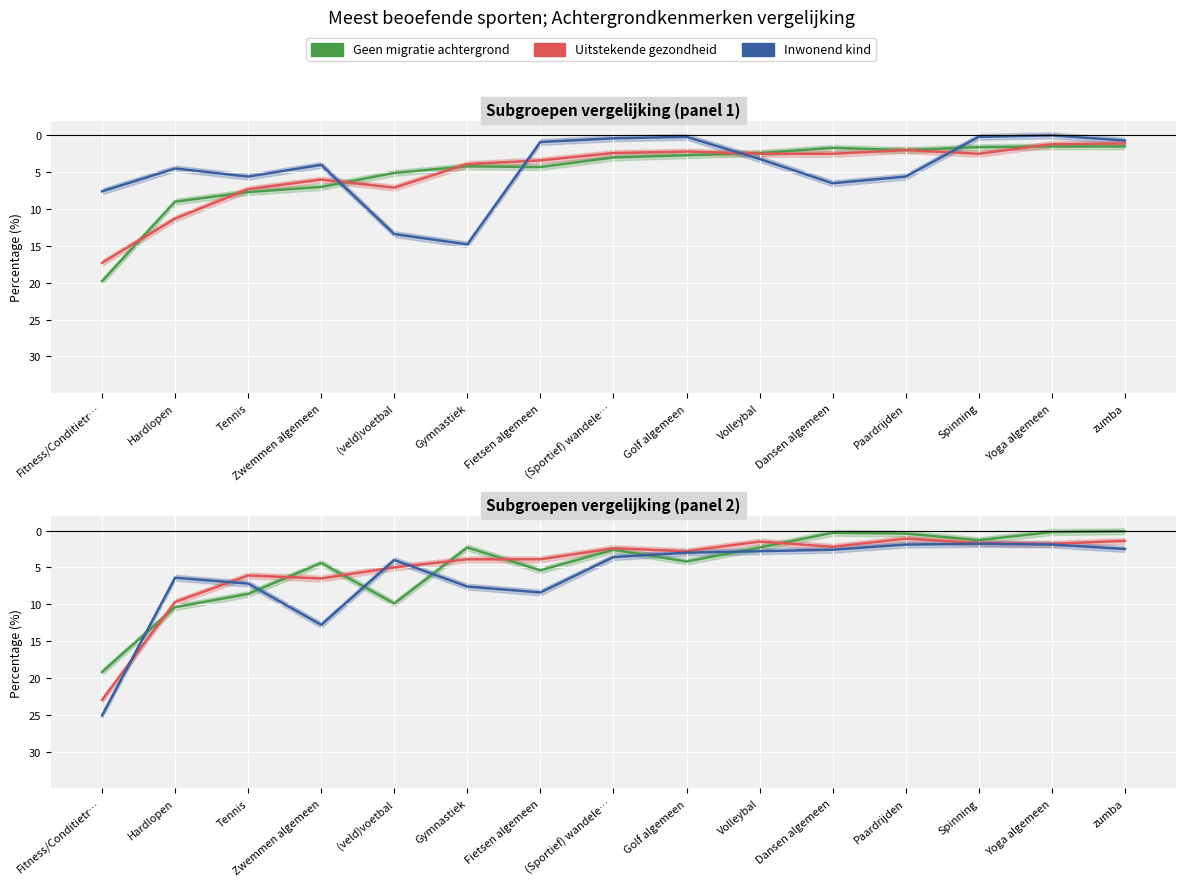

How many values in the Inwonend kind series exceed 3?

8